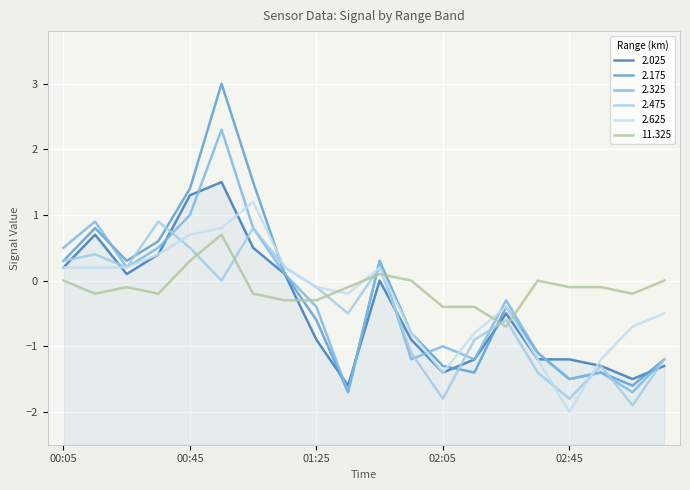

What position from the right is 00:55?

15